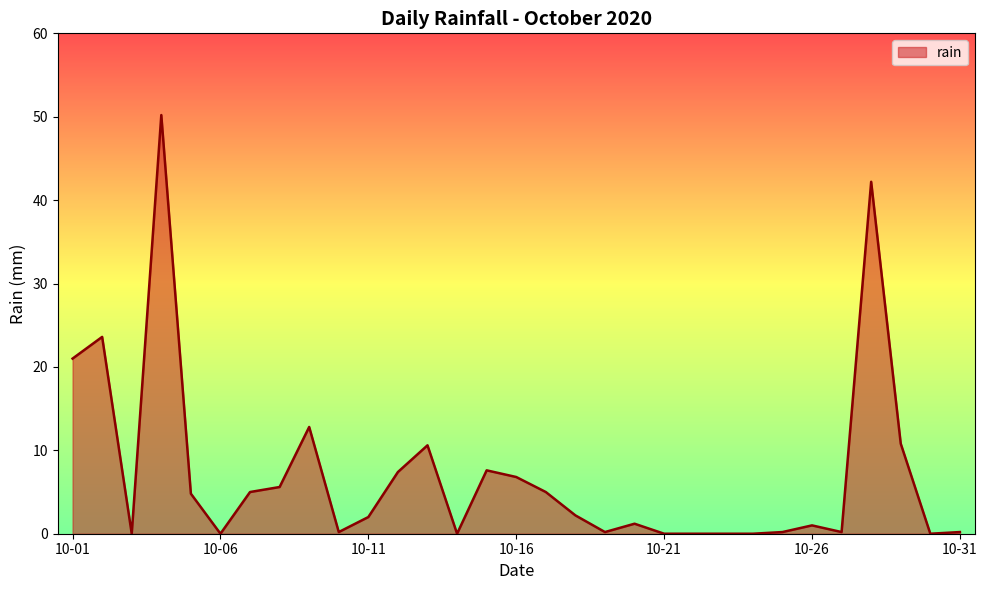

What is the maximum value shown in the chart?

50.2